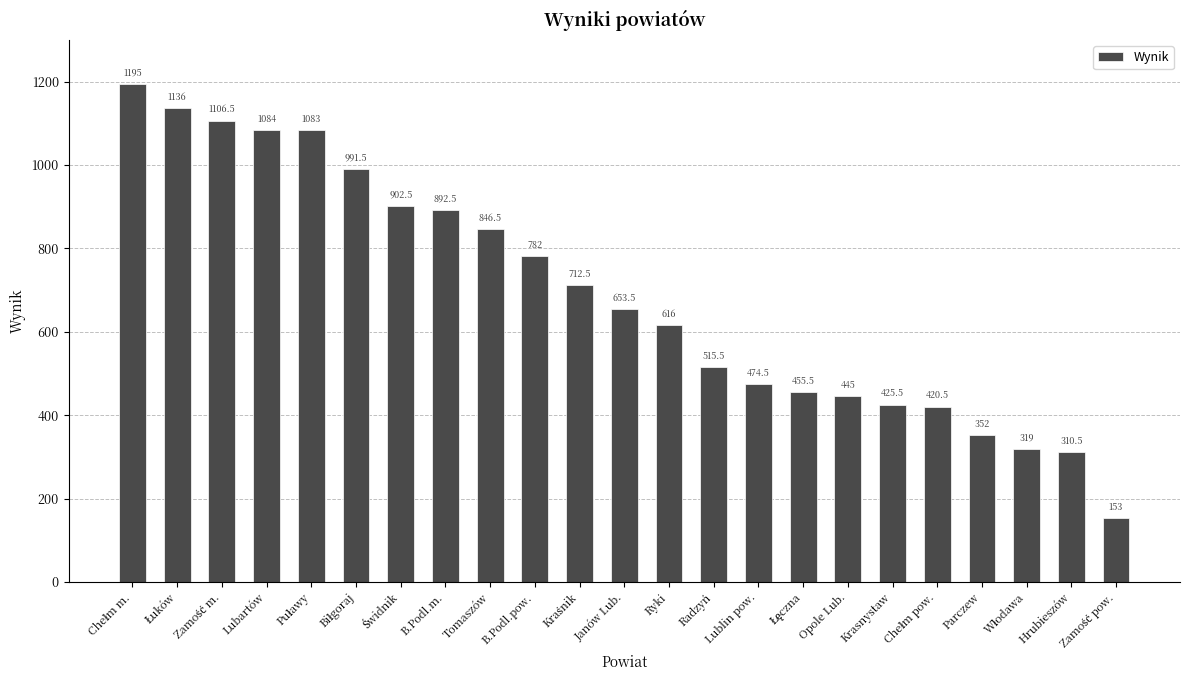

Which has a higher value, B.Podl.m. or Opole Lub.?

B.Podl.m.